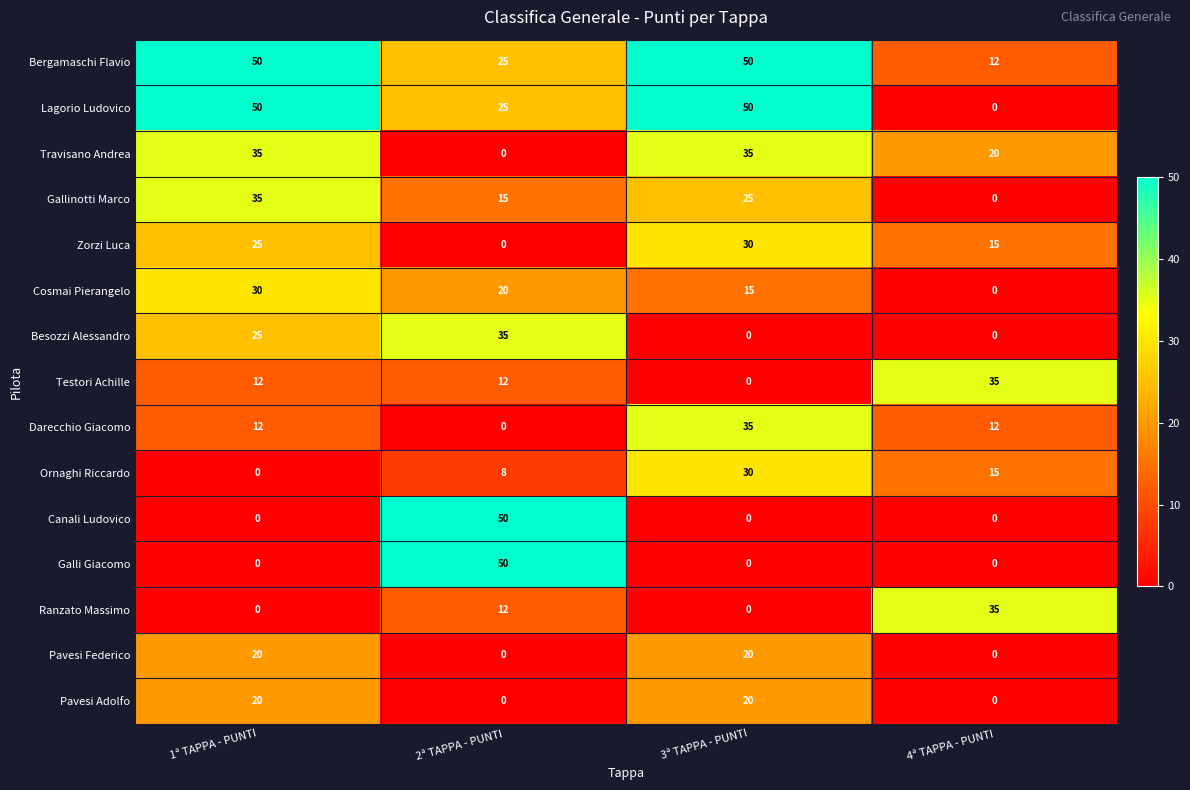

What is the difference between the highest and lowest values at 1ª TAPPA - PUNTI?

50